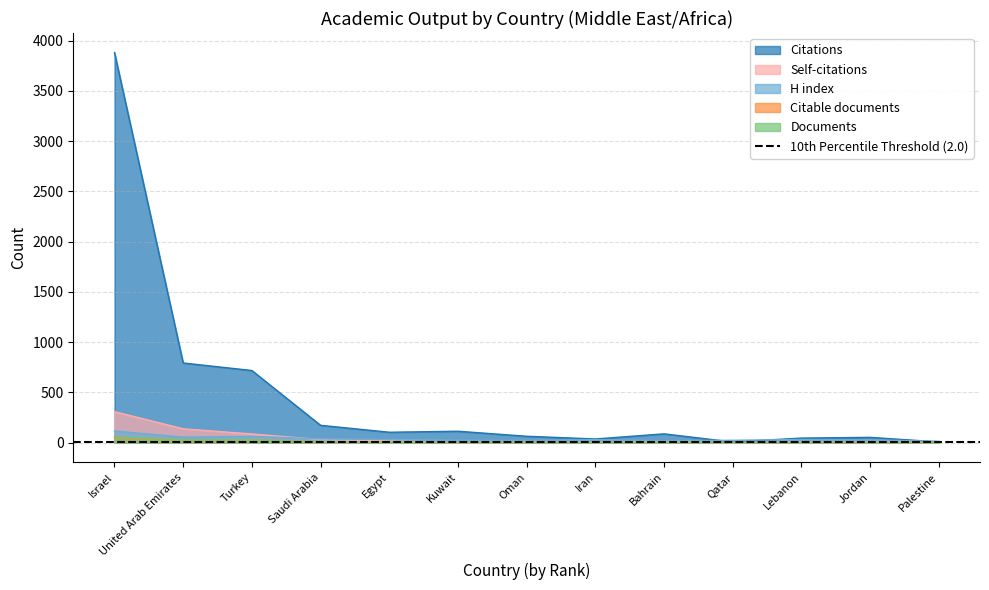

What is the sum of all Citations values?

6086